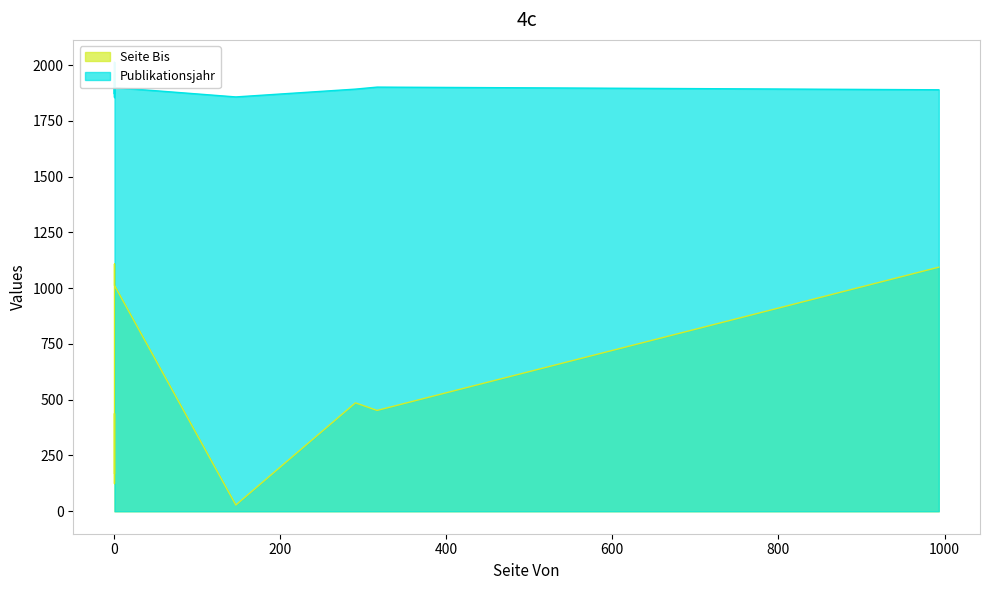

Reading left to right, list all the values displayed in this chart.

Seite Bis: 1=170	147=28	1=438	993=1094	1=172	1=124	317=452	291=486	1=1012	1=1108	1=1108
Publikationsjahr: 1=1955	147=1857	1=1870	993=1889	1=1906	1=2012	317=1901	291=1892	1=1899	1=1855	1=1855